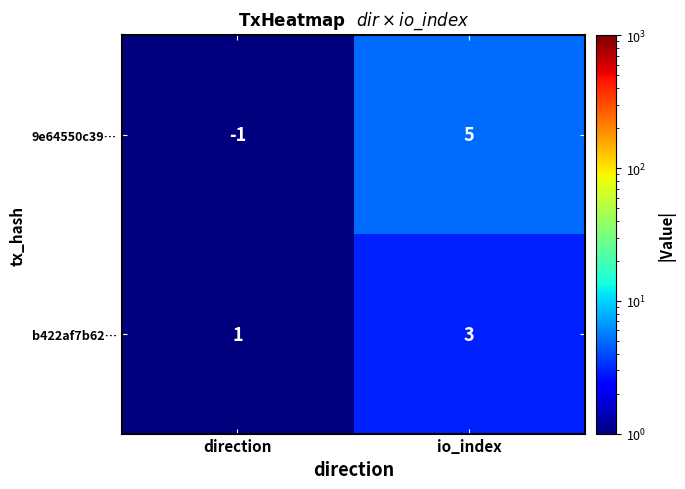

Between direction and io_index, which series saw the biggest shift?

9e64550c39…